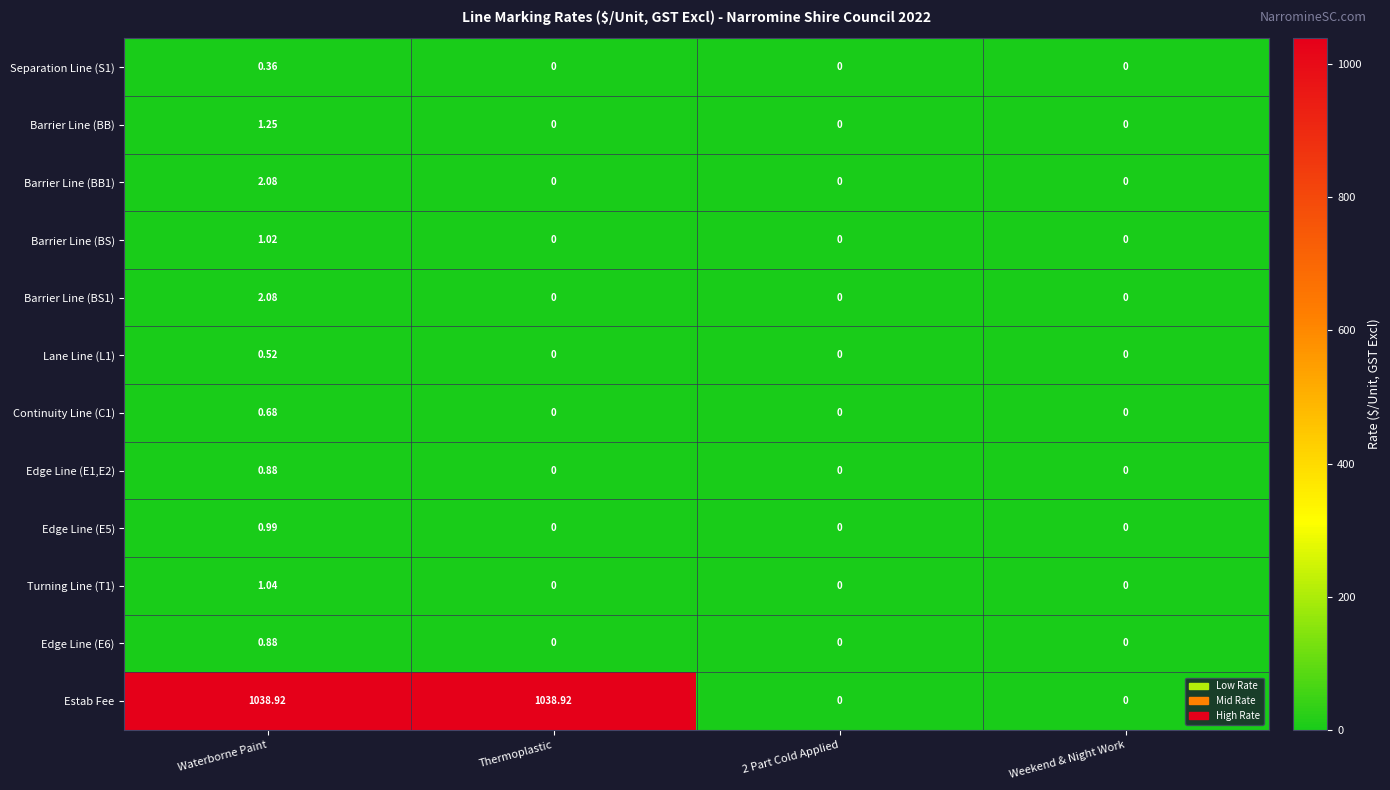

At which label does Barrier Line (BB1) reach its peak?

Waterborne Paint